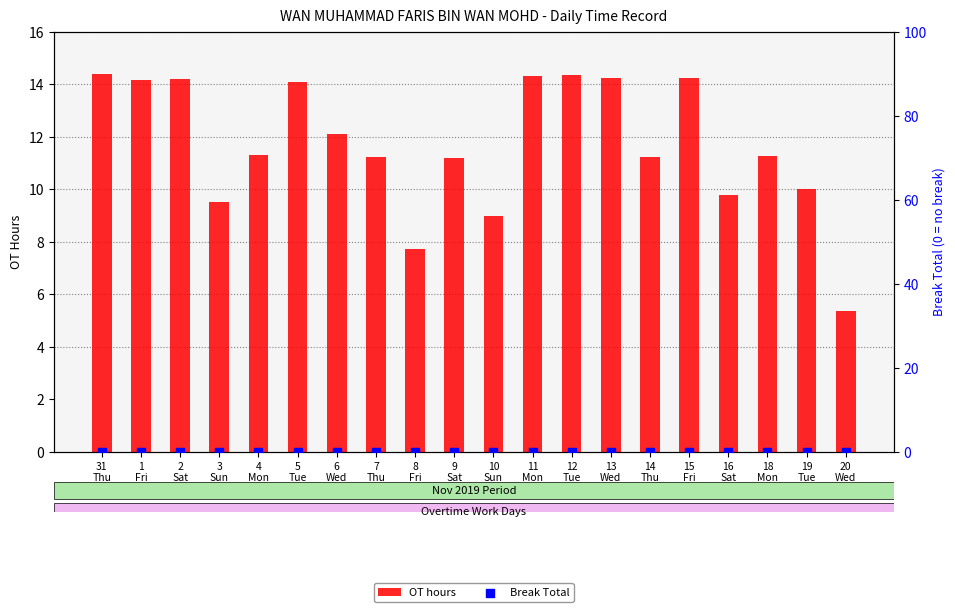

Which series contains the lowest Y value?

Break Total